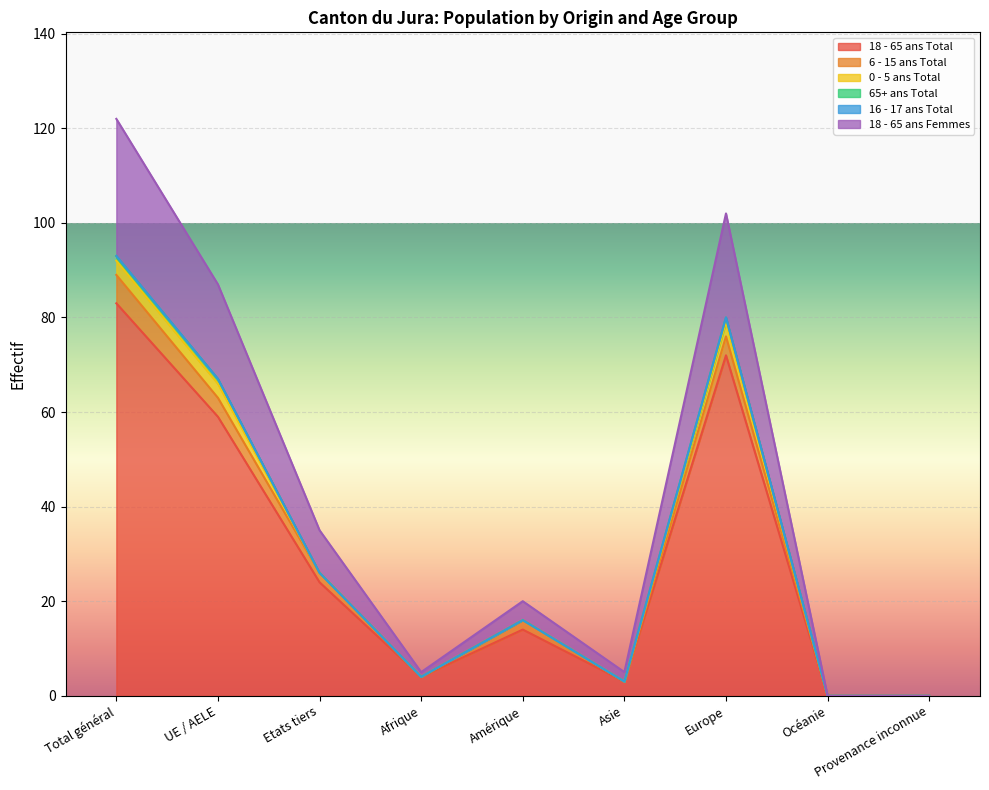

Is it true that 16 - 17 ans Total equals 0 at Europe?

True